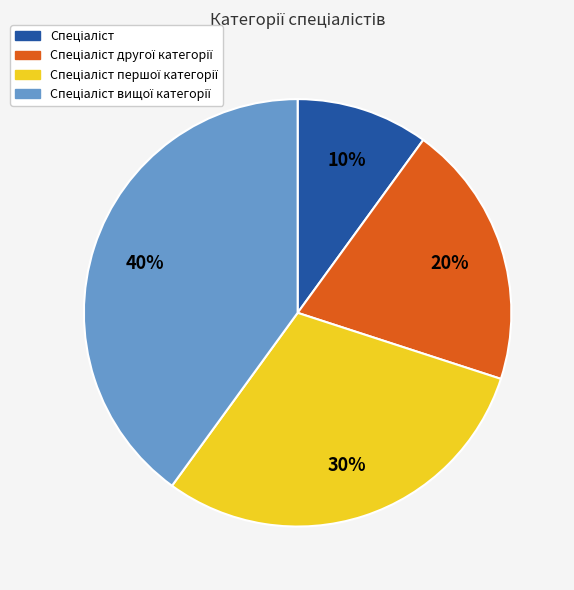

How many segments does this pie chart have?

4